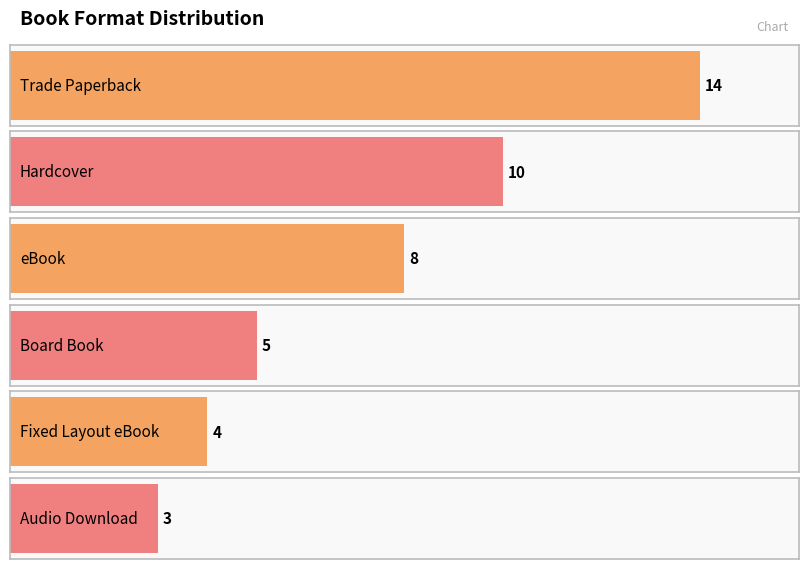

What is the greatest value displayed?

14